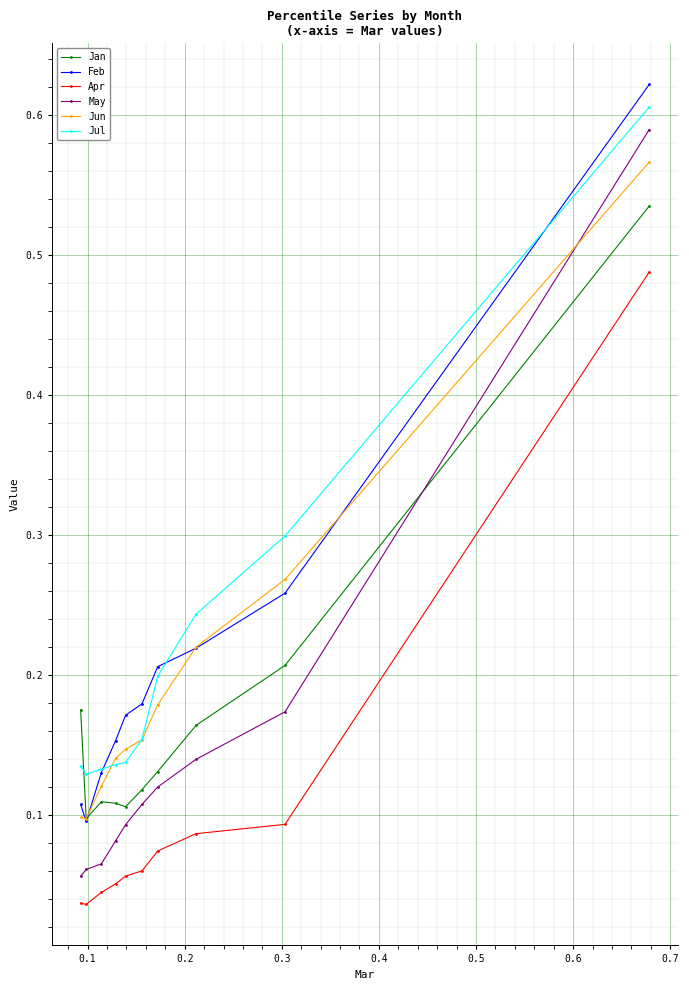

Count the Jun values in the range 0 to 1.

10